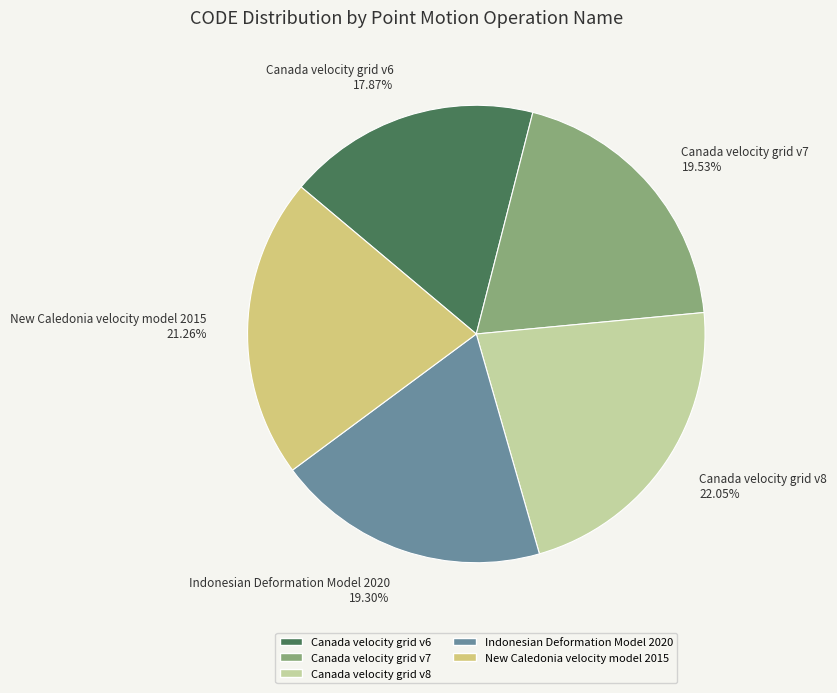

To the nearest percent, what portion does Canada velocity grid v8 represent?

22%